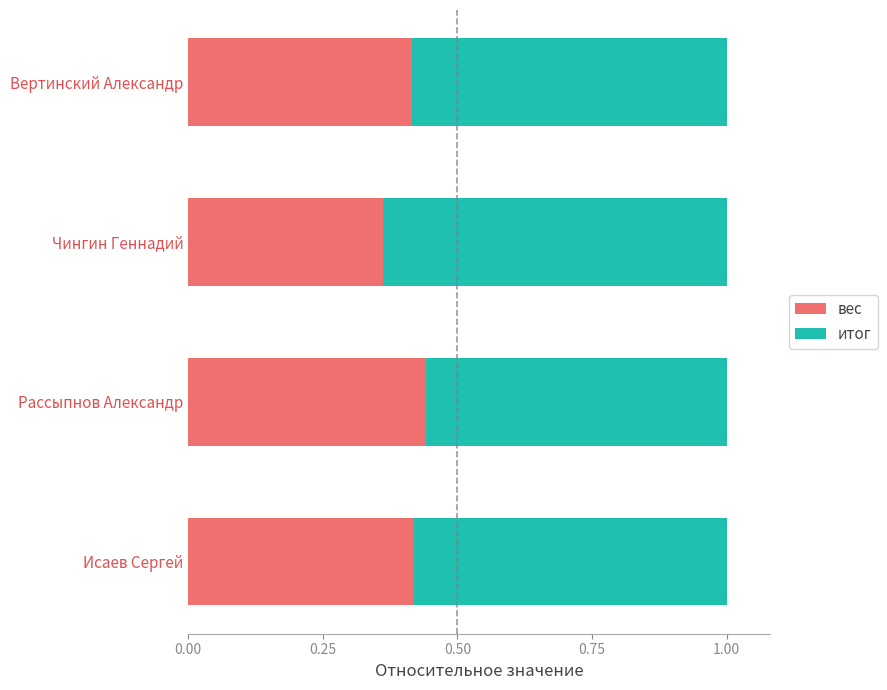

At which label is вес closest to 0?

Чингин Геннадий